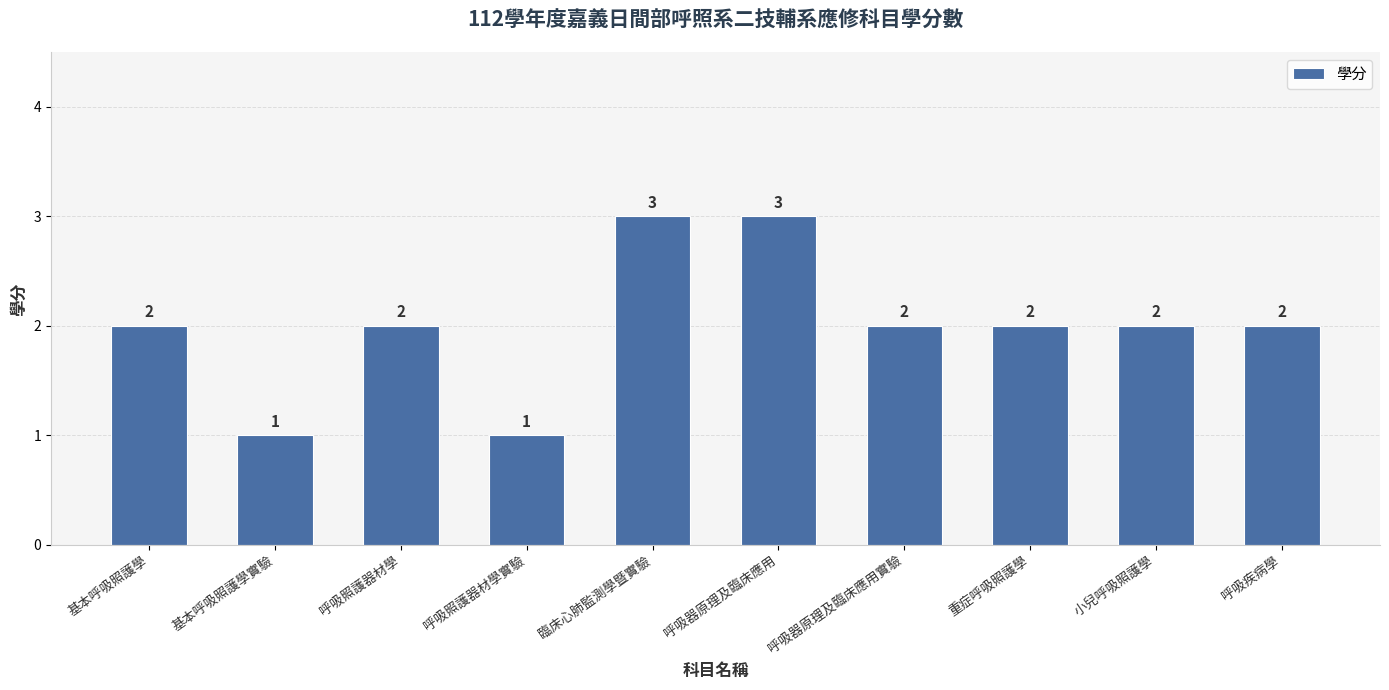

Approximately how many times larger is the value at 呼吸器原理及臨床應用實驗 compared to 小兒呼吸照護學?

1.0